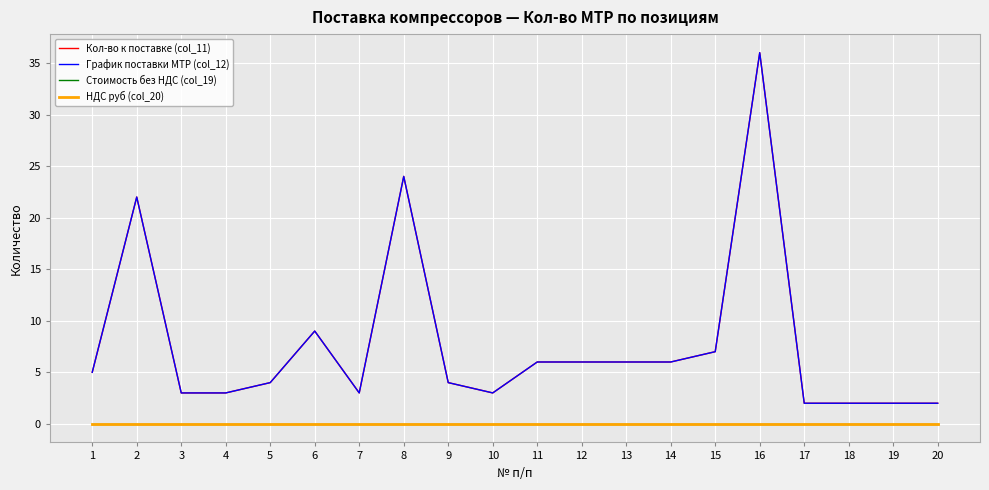

Does the chart display data point markers on the line(s)?

No